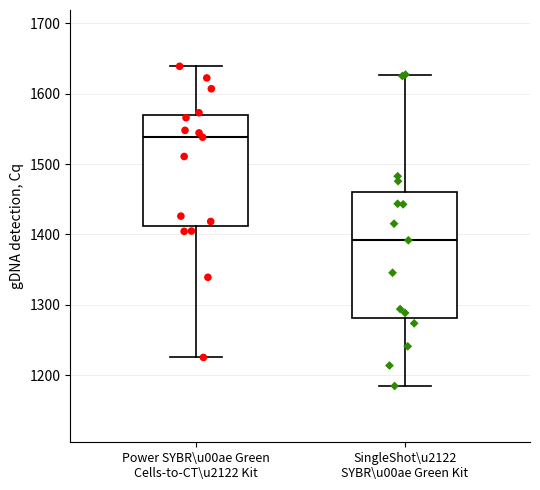

Which box has the highest median line?

Power SYBR\u00ae Green Cells-to-CT\u2122 Kit